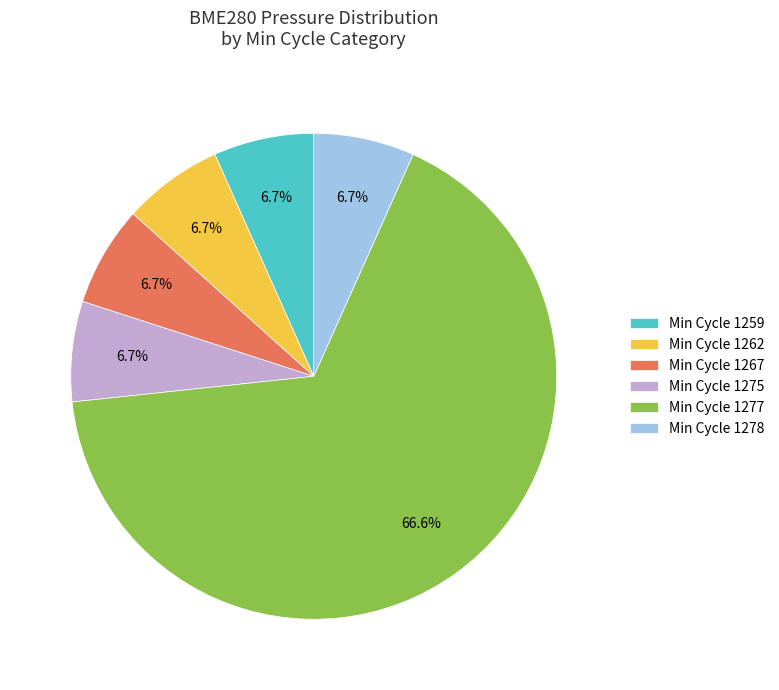

How many segments does this pie chart have?

6